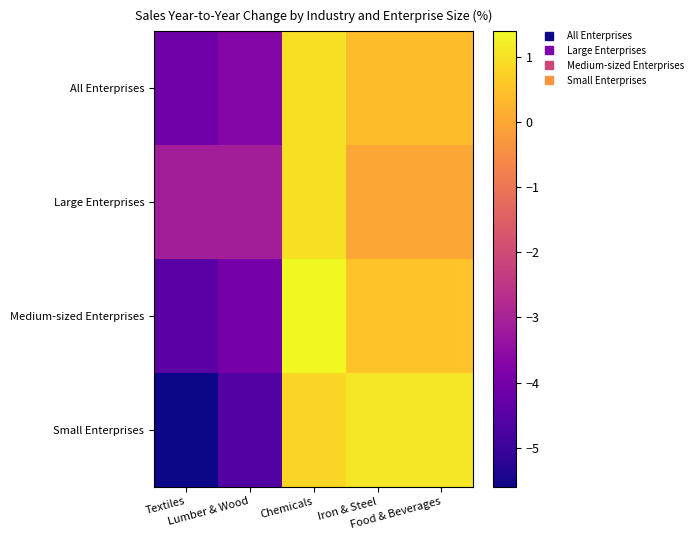

Reading left to right, list all the values displayed in this chart.

All Enterprises: Textiles=-4.1	Lumber & Wood=-3.7	Chemicals=1.0	Iron & Steel=0.4	Food & Beverages=0.4
Large Enterprises: Textiles=-3.1	Lumber & Wood=-3.1	Chemicals=1.0	Iron & Steel=0.0	Food & Beverages=0.0
Medium-sized Enterprises: Textiles=-4.5	Lumber & Wood=-4.0	Chemicals=1.4	Iron & Steel=0.5	Food & Beverages=0.5
Small Enterprises: Textiles=-5.6	Lumber & Wood=-4.6	Chemicals=0.8	Iron & Steel=1.1	Food & Beverages=1.1